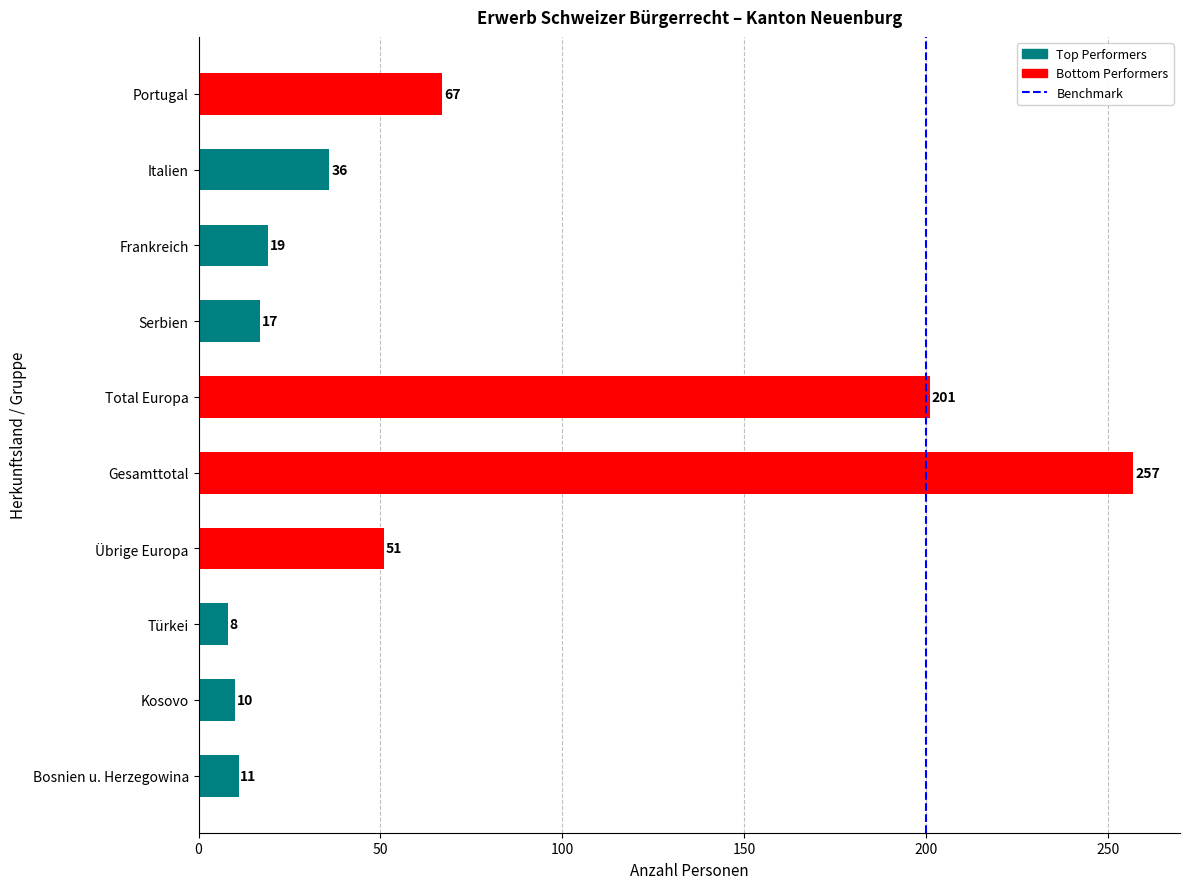

What is the greatest value displayed?

257